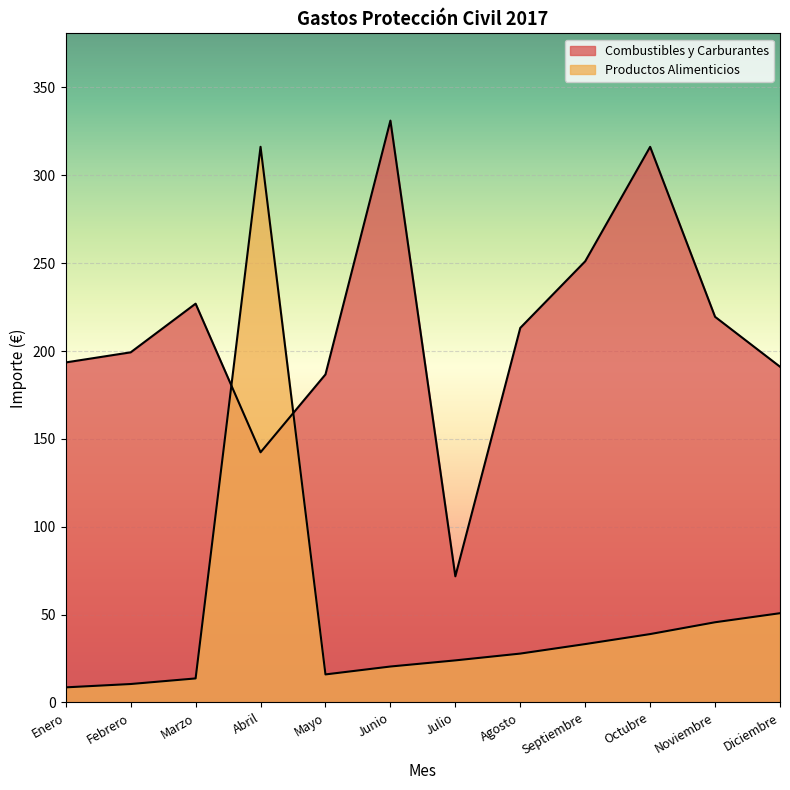

Where is Productos Alimenticios nearest to the value 162?

Diciembre